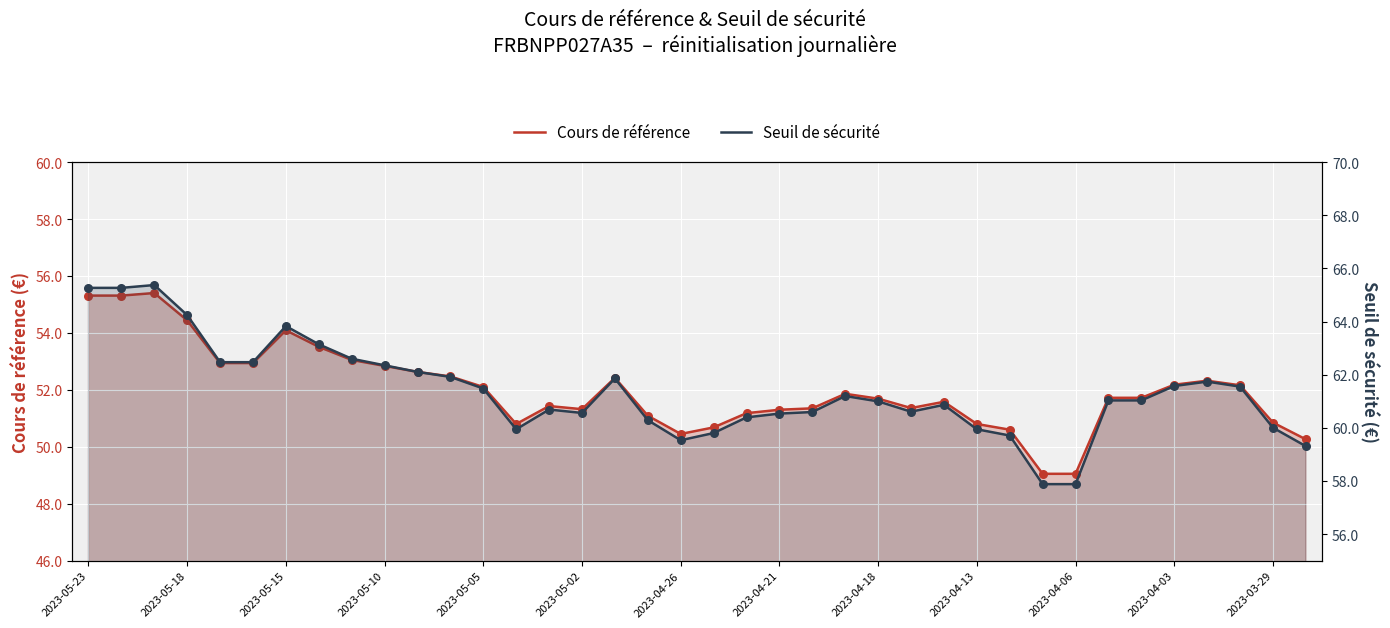

Which series contains the lowest Y value?

Cours de référence